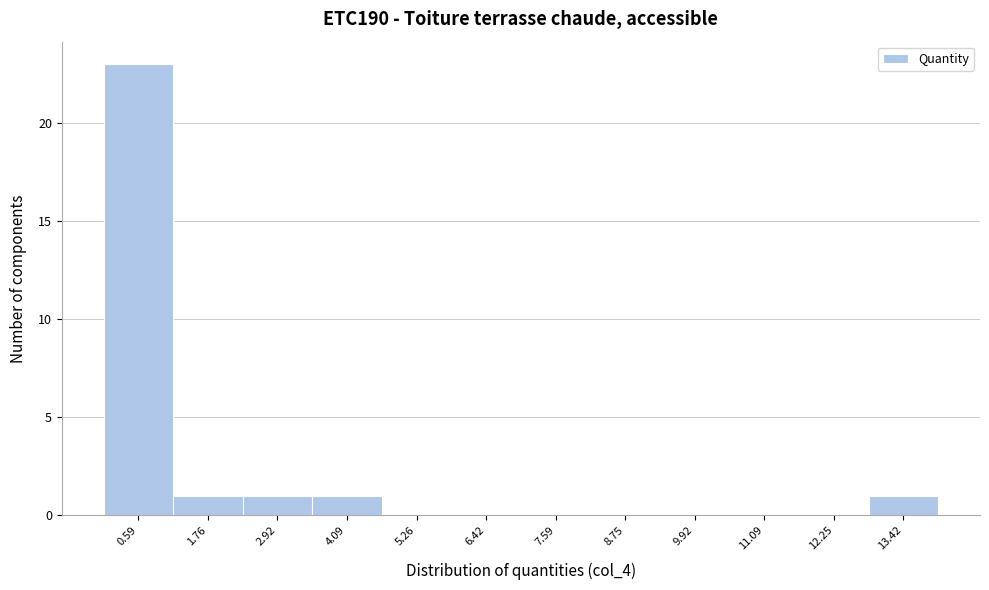

Reading left to right, transcribe this chart: for each bar, give the range it covers on the x-axis and its height. Neither the bar edges nor the heights are printed on the chart, so give them approximately, as read against the axes.

0.0 to 1.2: 23
1.2 to 2.4: 1
2.4 to 3.6: 1
3.6 to 4.6: 1
4.6 to 5.8: 0
5.8 to 7.0: 0
7.0 to 8.2: 0
8.2 to 9.4: 0
9.4 to 10.6: 0
10.6 to 11.6: 0
11.6 to 12.8: 0
12.8 to 14.0: 1